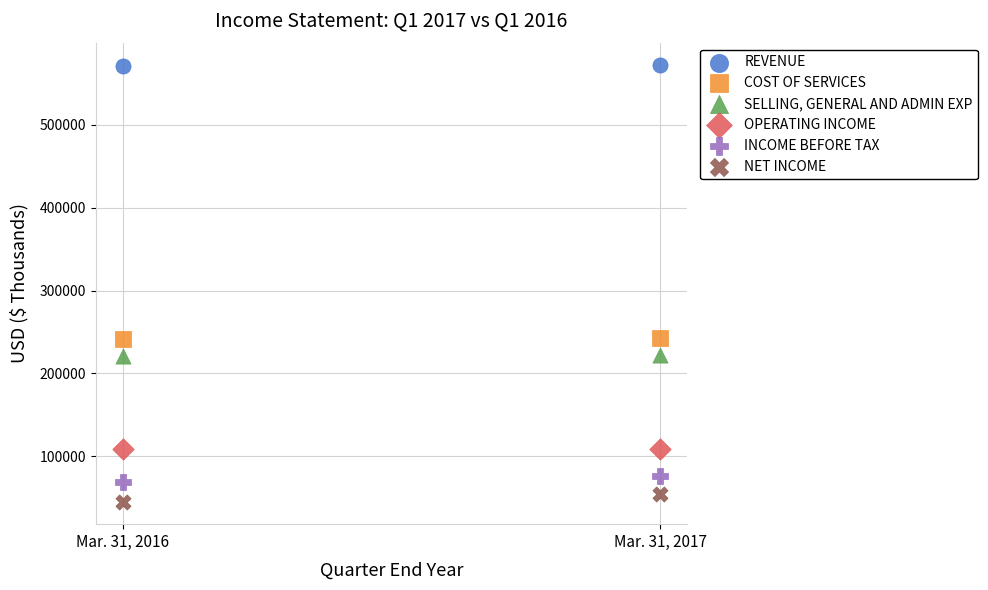

What are all the series names shown in the legend?

REVENUE, COST OF SERVICES, SELLING, GENERAL AND ADMIN EXP, OPERATING INCOME, INCOME BEFORE TAX, NET INCOME